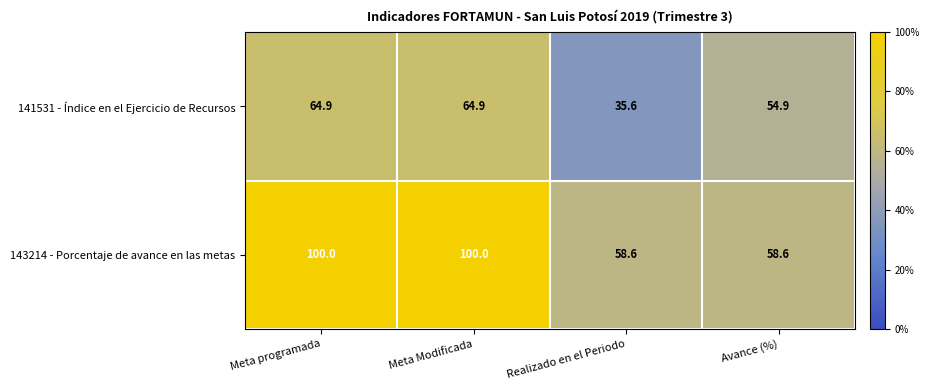

The value of 141531 - Índice en el Ejercicio de Recursos at Meta Modificada is 14.3. True or false?

False